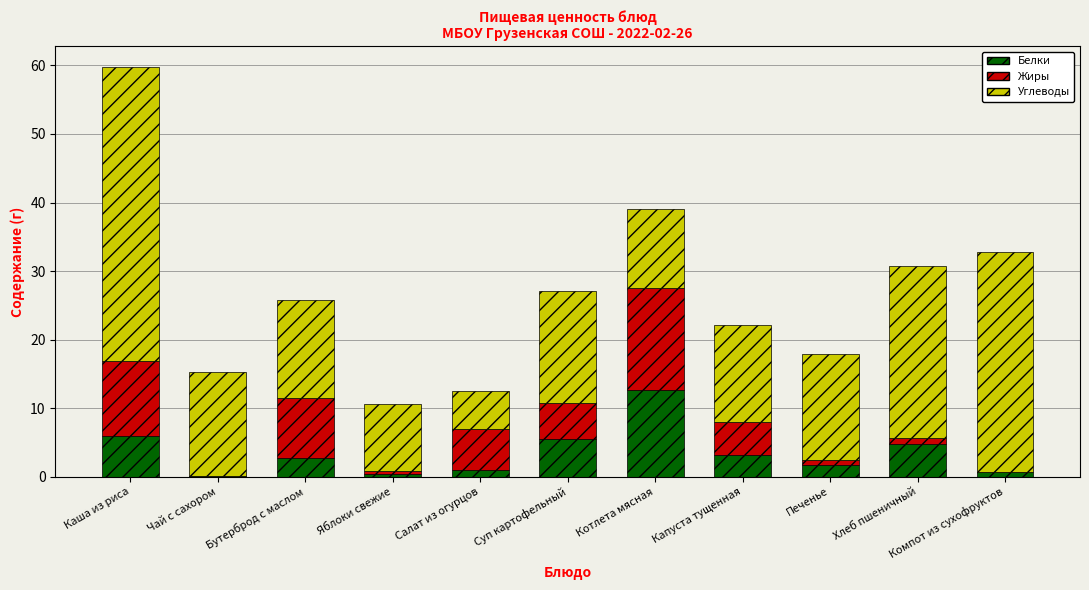

What is the highest value of the Белки series?

12.6